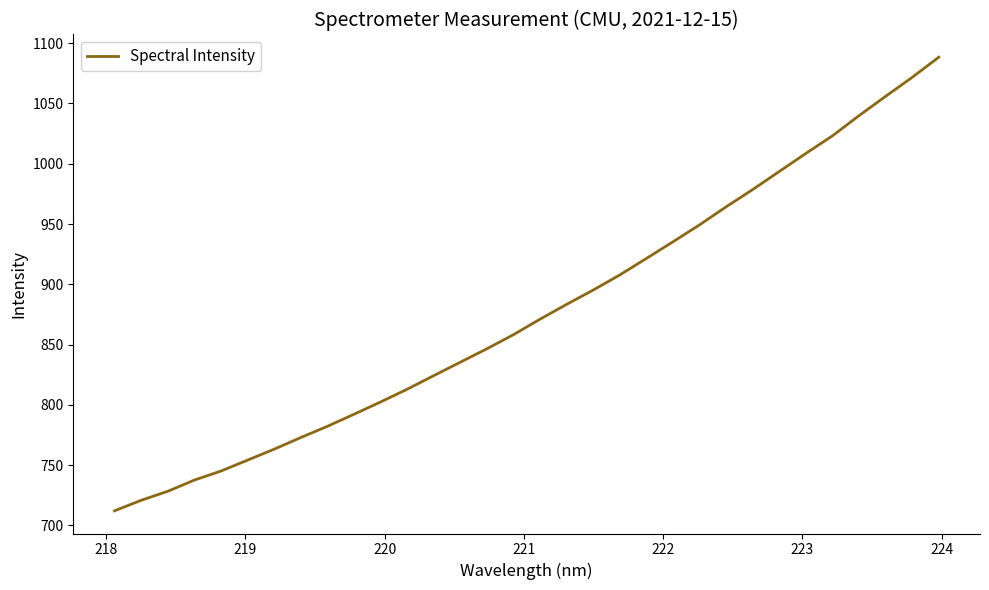

What is the minimum value shown in the chart?

712.1